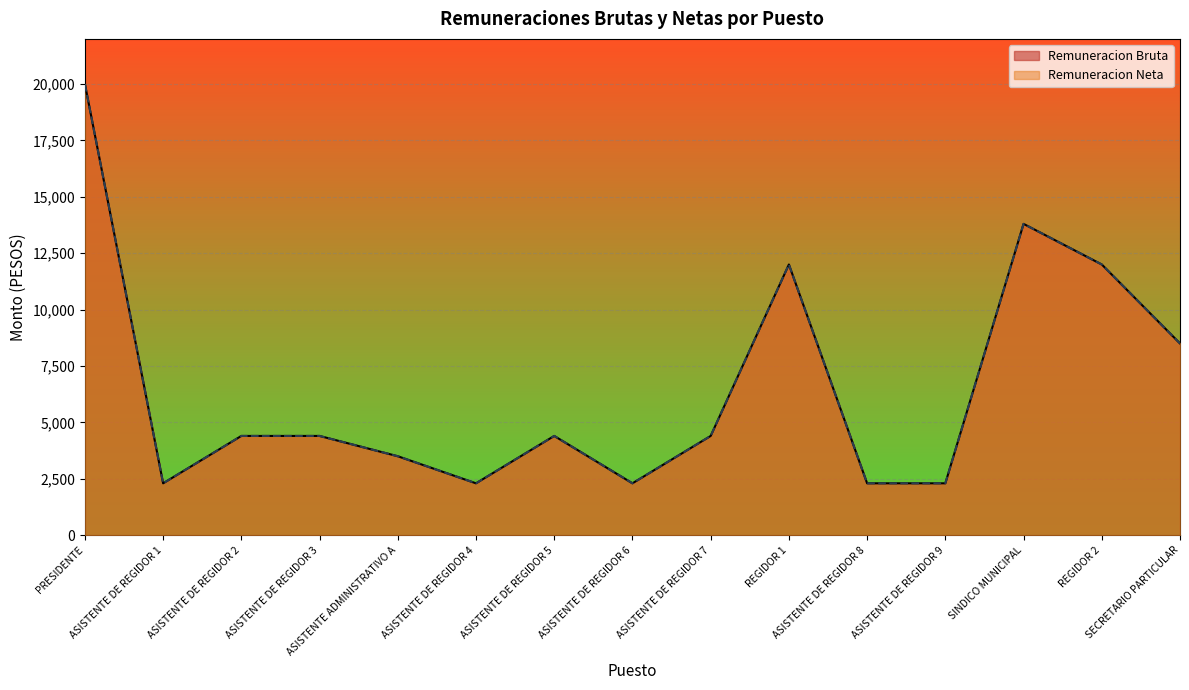

True or false: Remuneracion Bruta and Remuneracion Neta intersect in this chart.

False